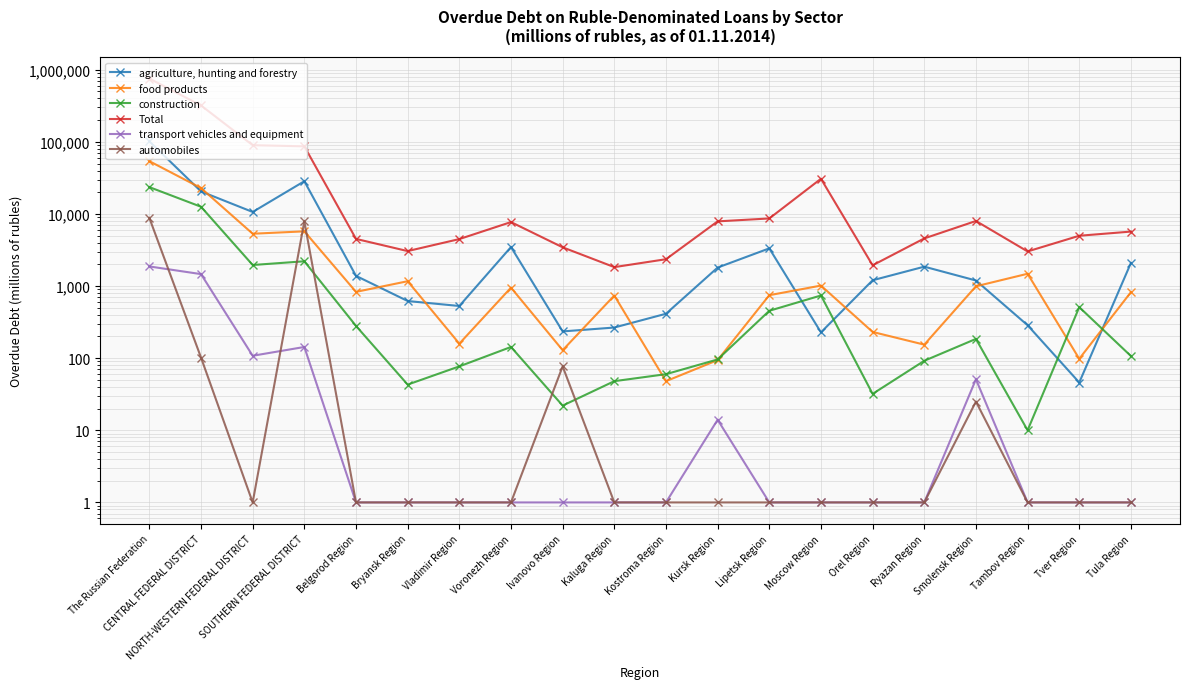

What is the minimum value shown in the chart?

1